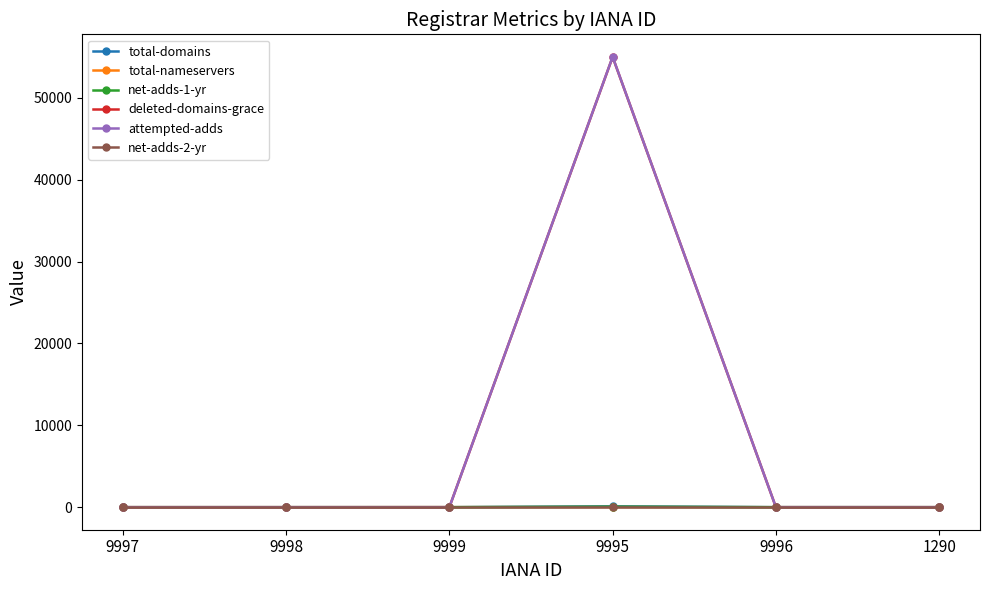

Which series has the widest spread of values?

attempted-adds